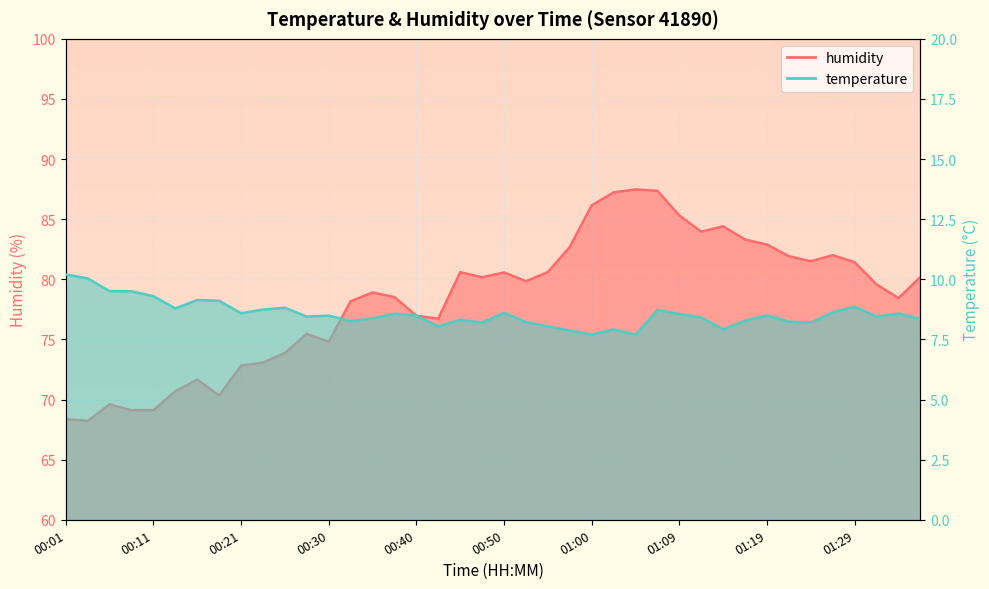

What are all the series names shown in the legend?

temperature, humidity